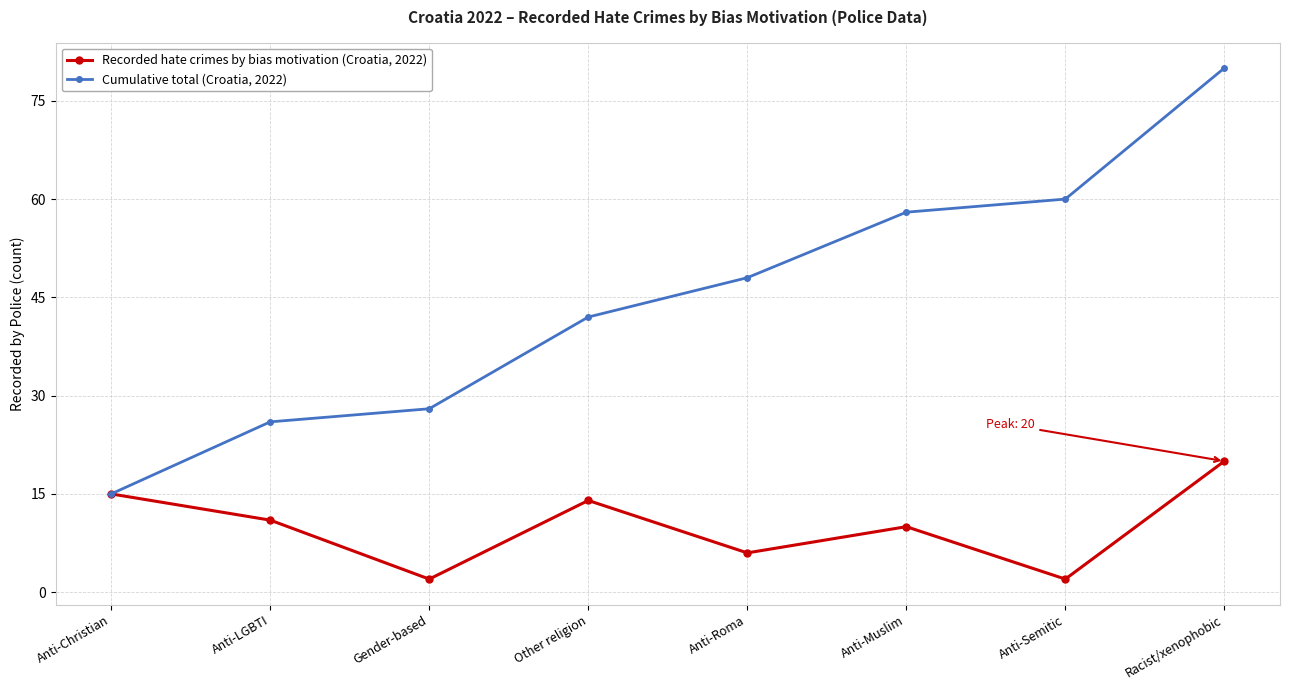

What is the difference between the maximum and minimum values in the Cumulative total (Croatia, 2022) series?

65